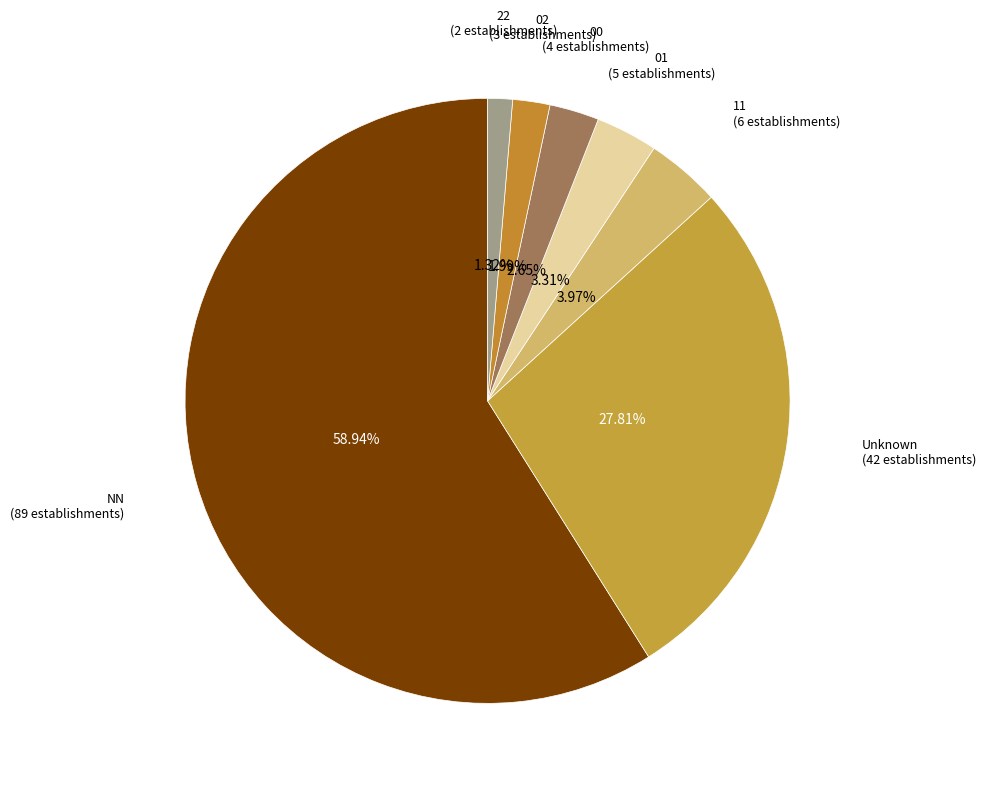

Count the number of slices in the pie.

7